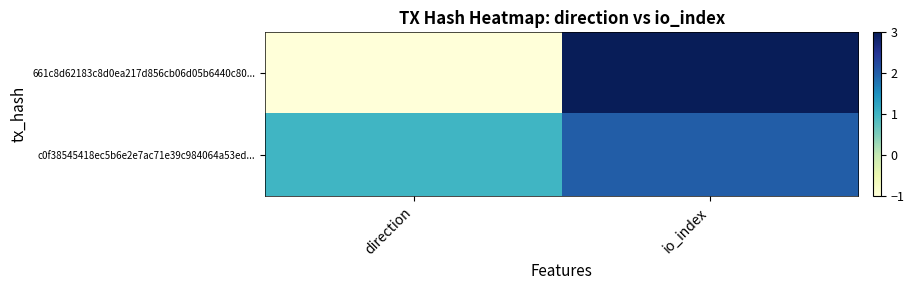

How many data points does each series have?

2